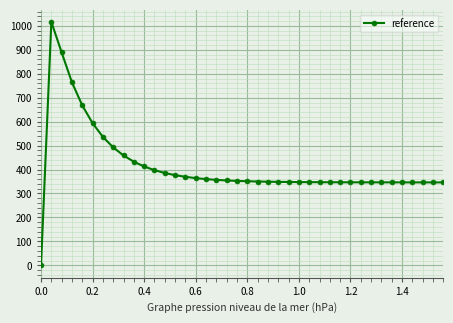

What is the difference between the maximum and minimum values?

1016.9